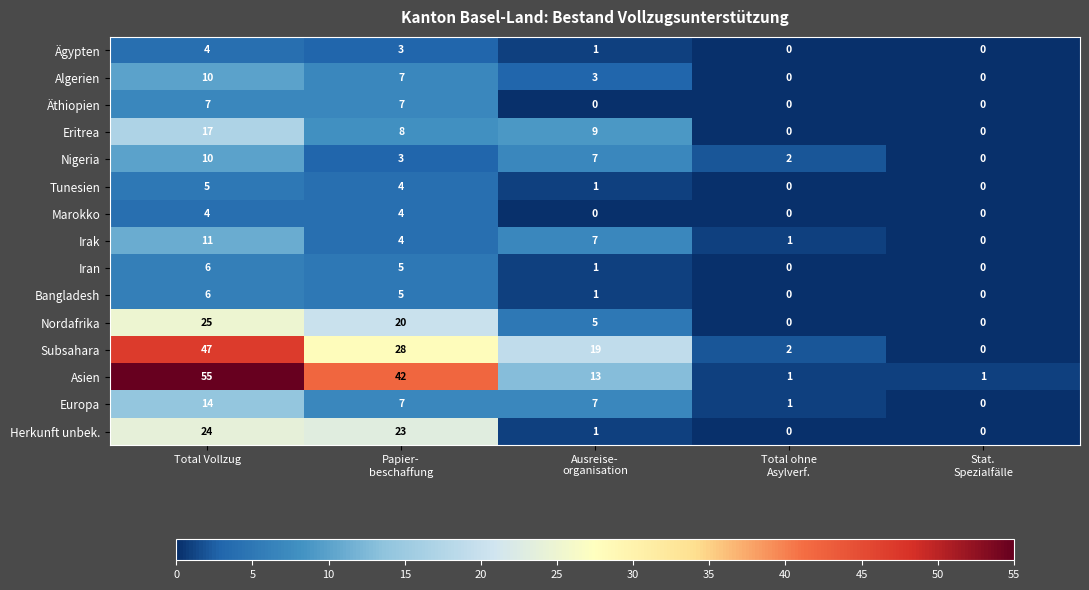

Count the Algerien values in the range 0 to 7.

4